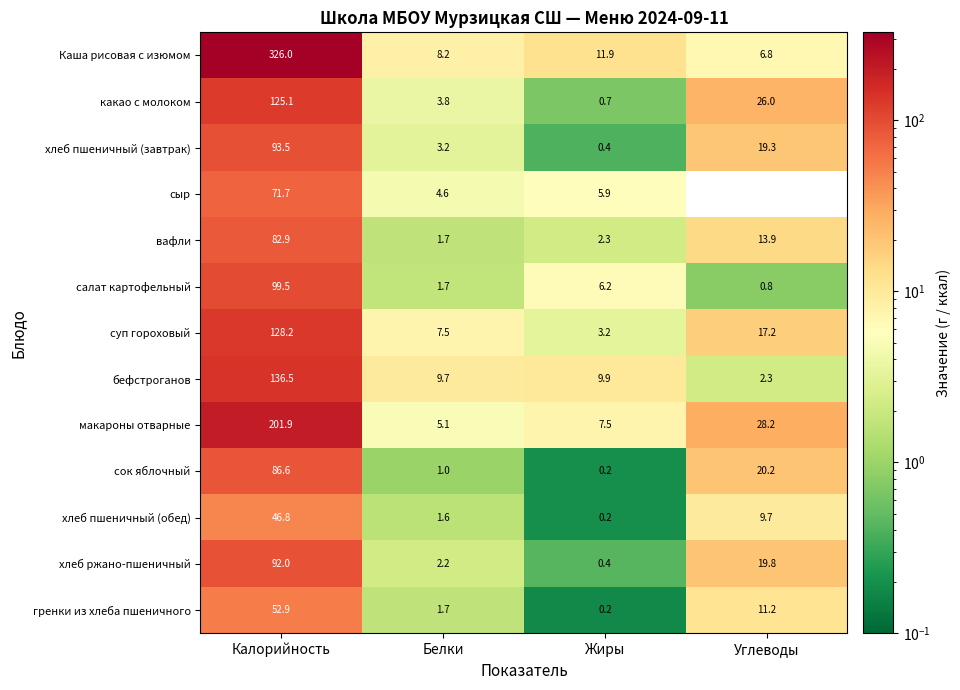

Is the value of хлеб пшеничный (обед) at Углеводы greater than the value of какао с молоком at Жиры?

Yes